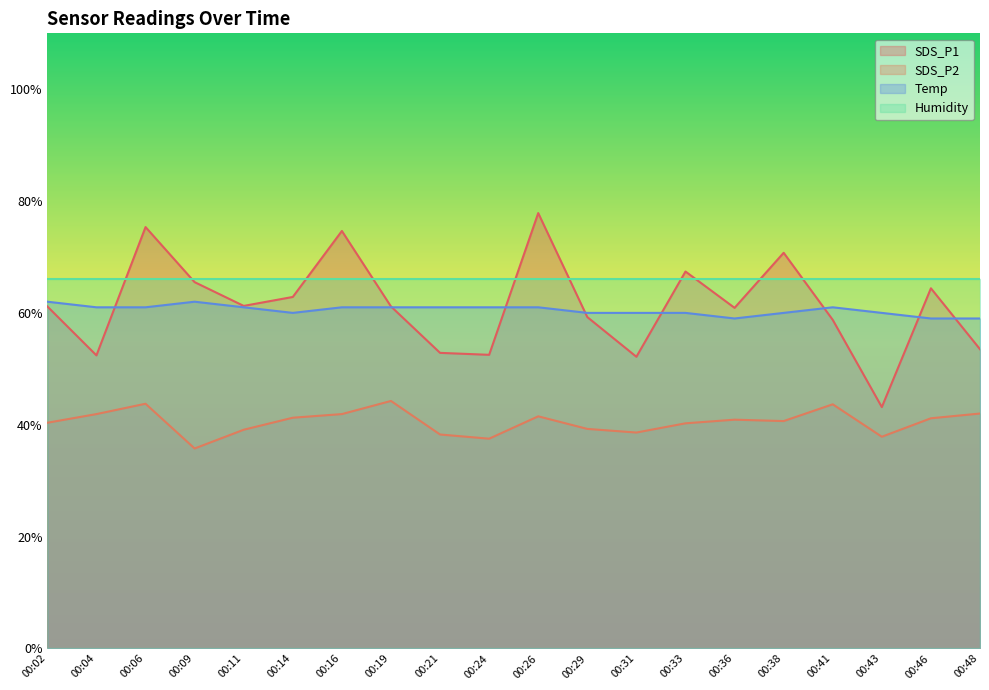

What is the value of the Temp point at the 14th from the left?

60.0